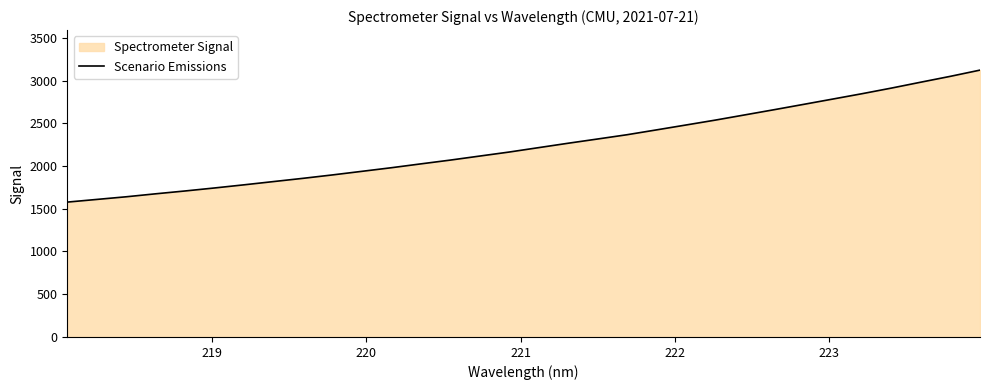

What is the minimum value shown in the chart?

1577.8